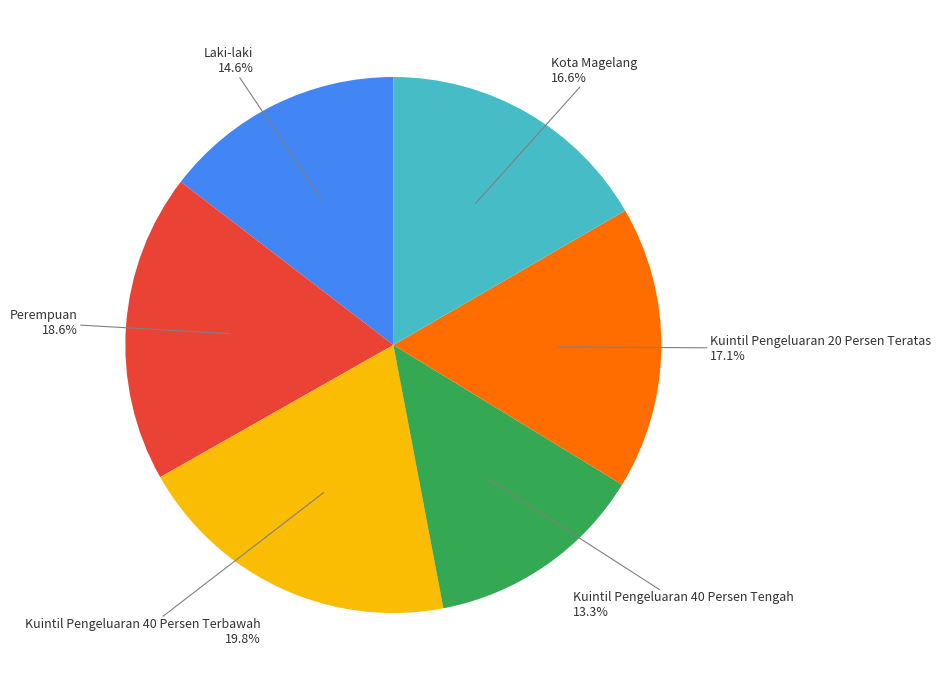

Is there a majority slice in this chart?

No